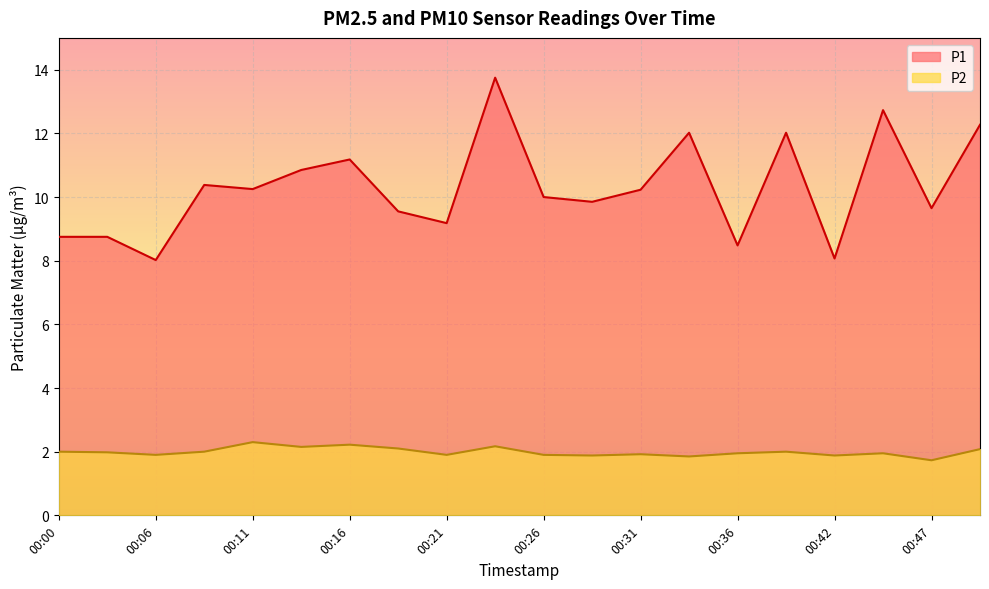

What is the total value across all series at 00:29?

11.7